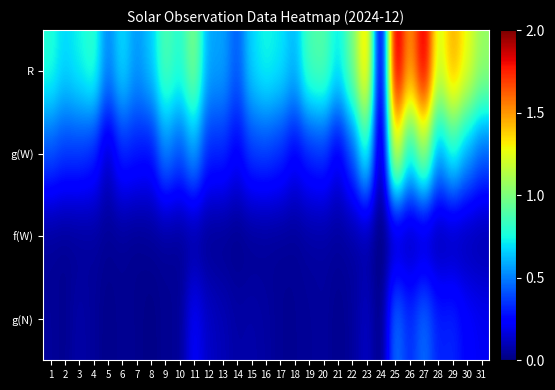

Which series has the widest spread of values?

R